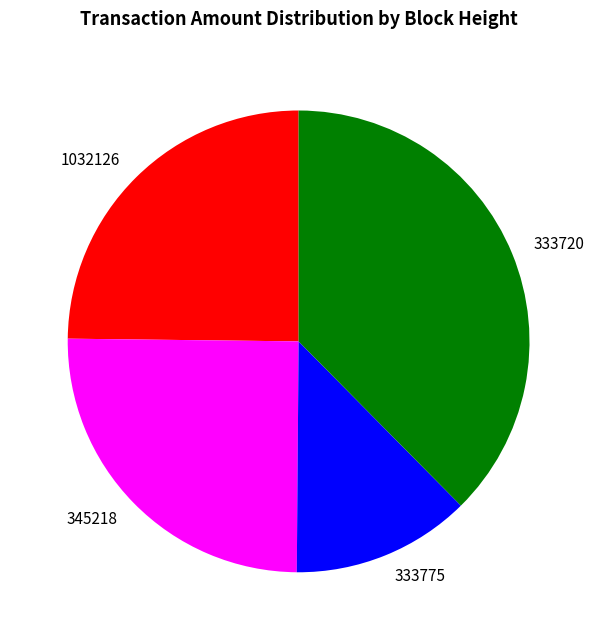

Is it true that 333720 is 26% of the pie?

False